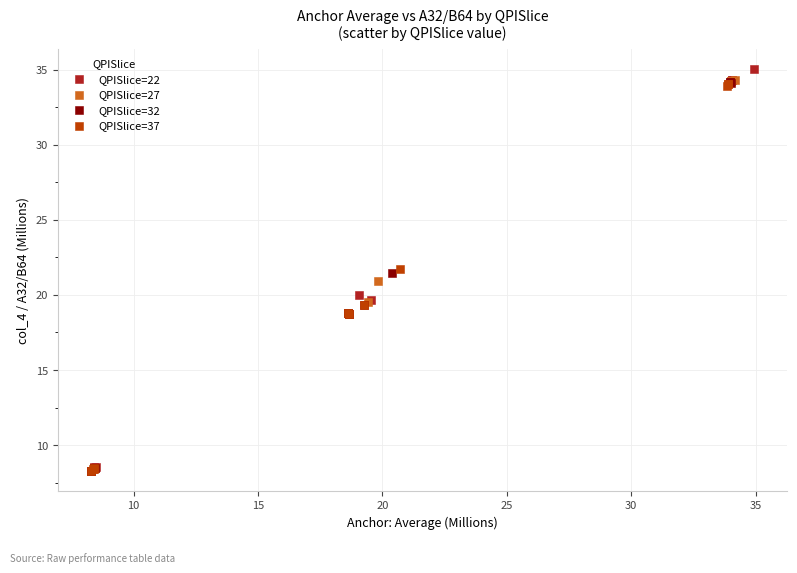

Which series has the largest Y range (max minus min)?

QPISlice=22